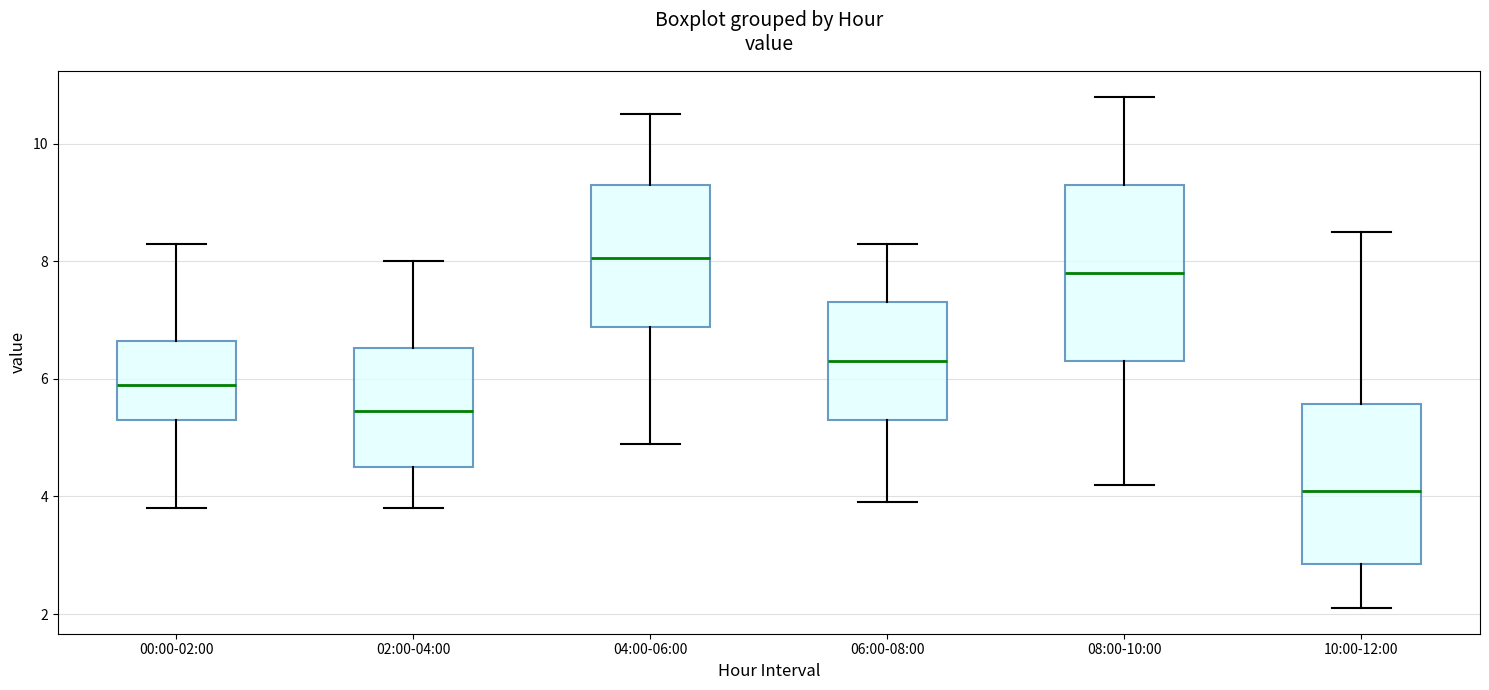

Where does the lower whisker of the box for 04:00-06:00 end on the y-axis? The values are not printed on the chart, so give them approximately, as read against the axis.

5.0